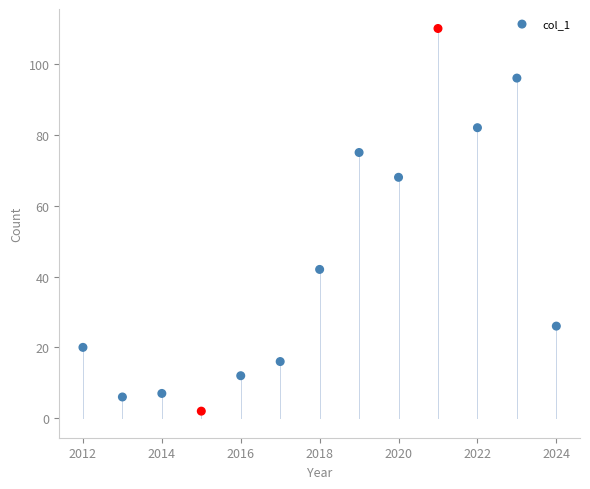

What is the range of X values (max minus min)?

12